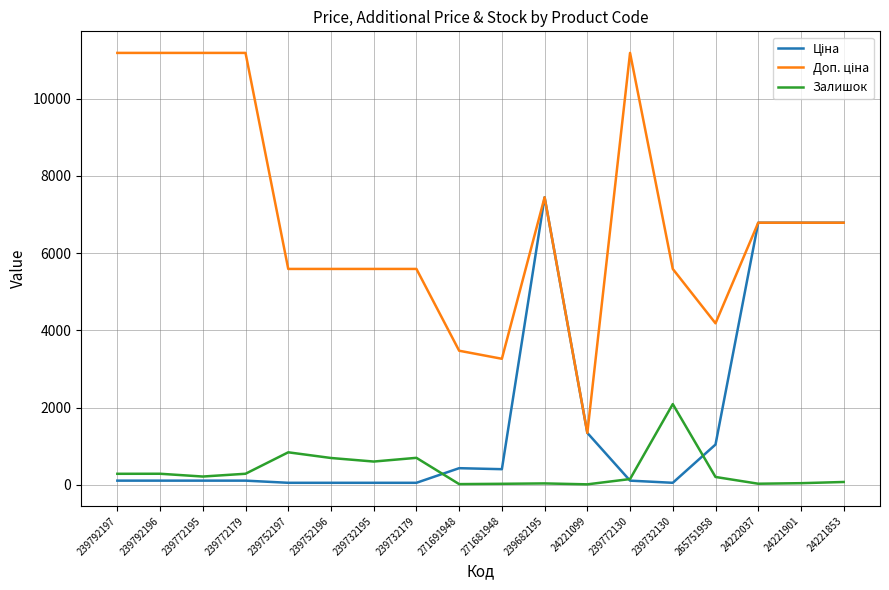

At which category is the sum across all series the highest?

239682195